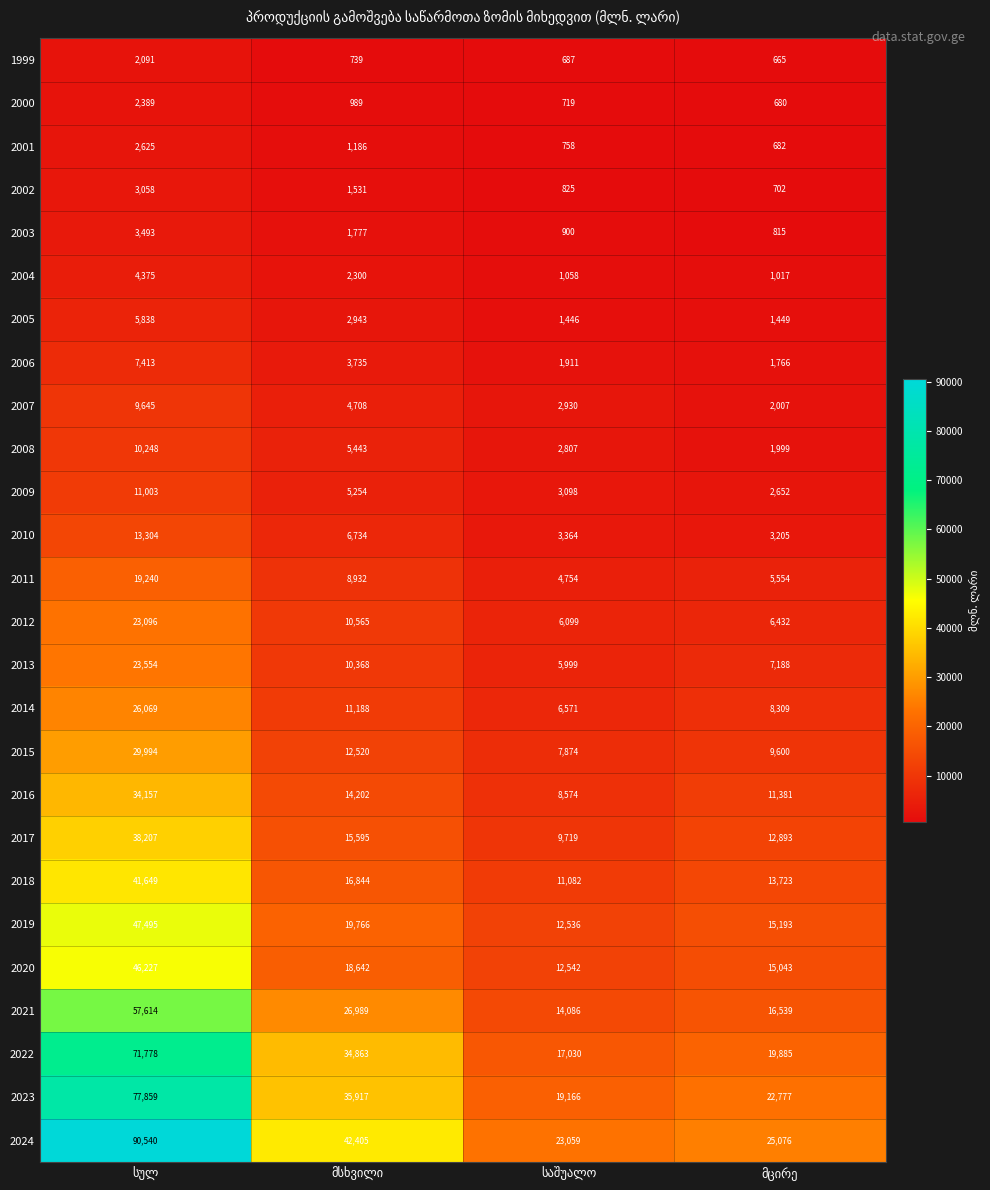

Which series has the largest range (max minus min)?

2024